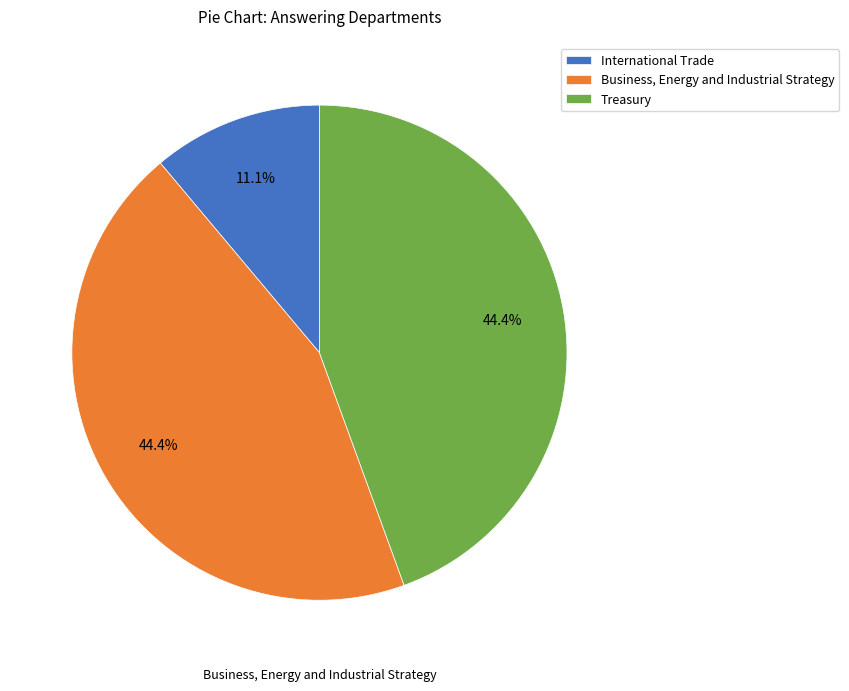

Is there a majority slice in this chart?

No